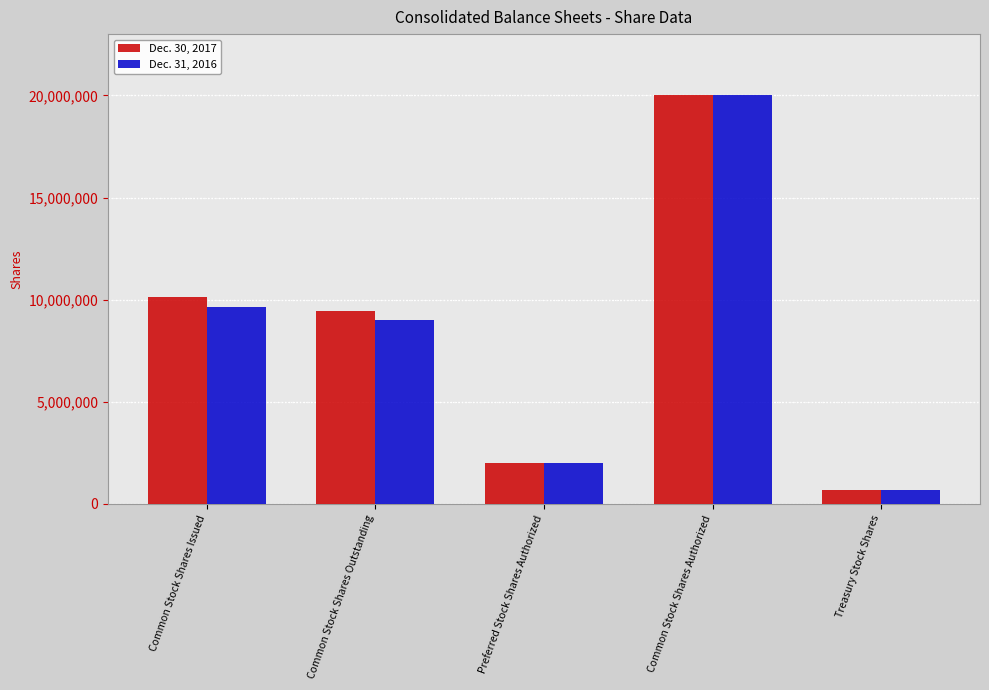

Count the number of categories in the chart.

5